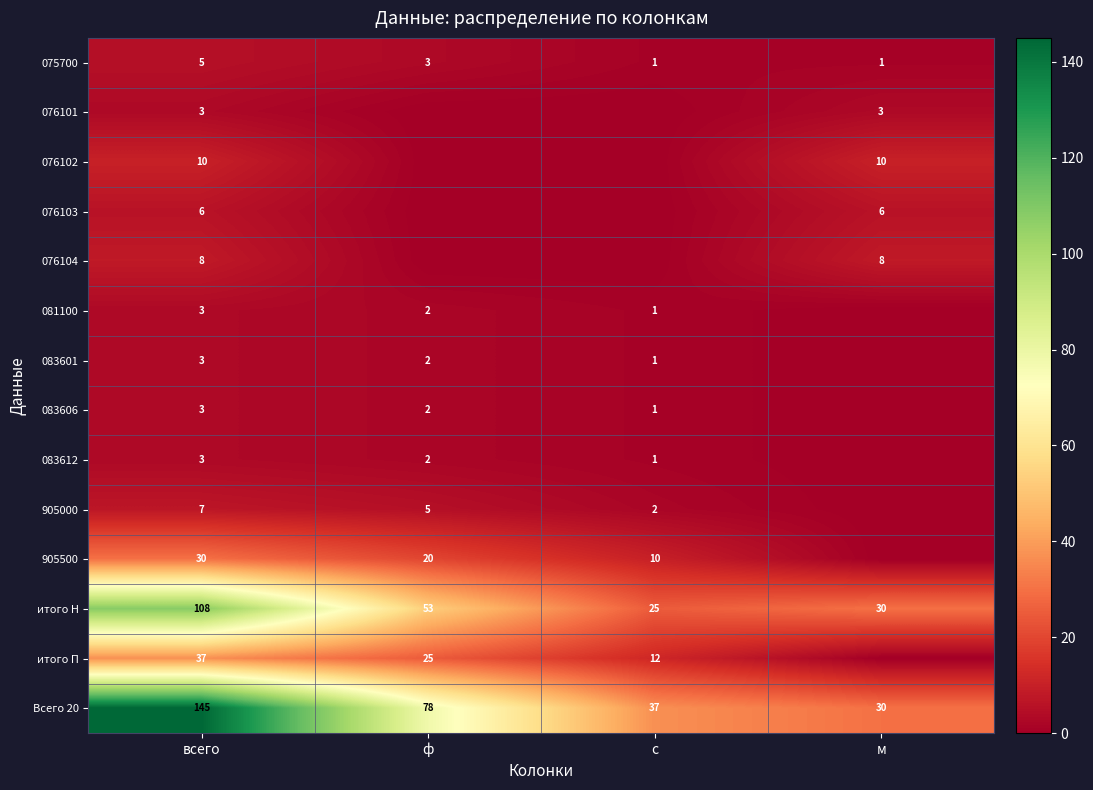

What is the maximum value for итого Н?

108